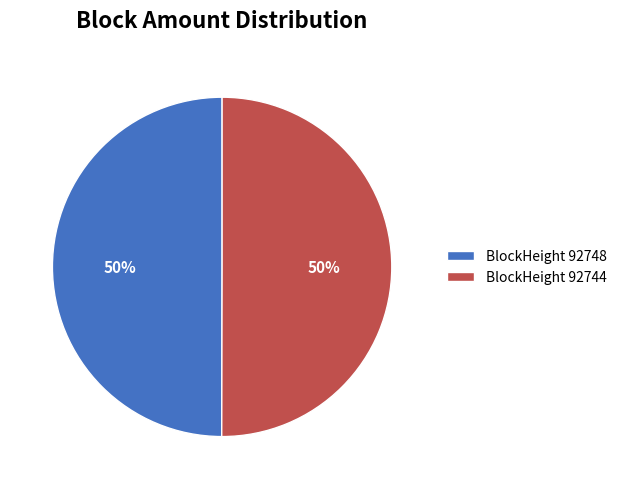

What percentage is the BlockHeight 92748 slice, to the nearest percent?

50%